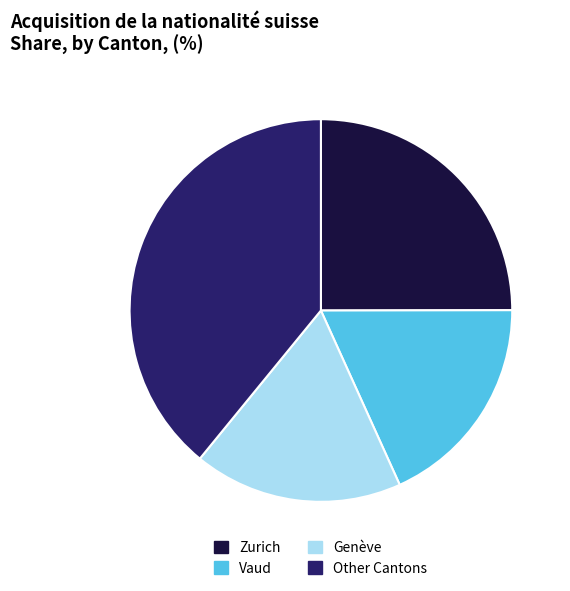

Is there a majority slice in this chart?

No